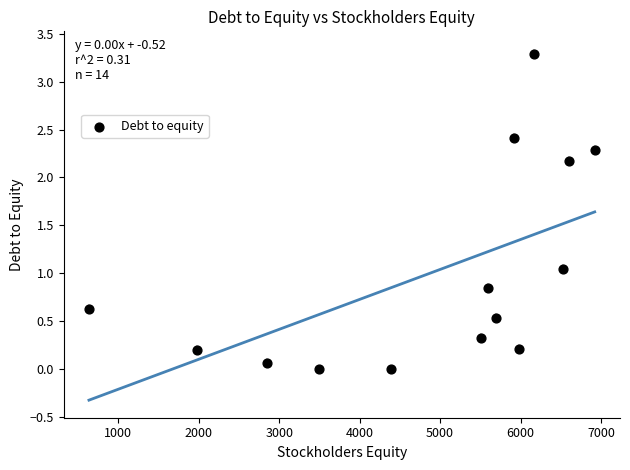

What is the range of X values (max minus min)?

6285.0